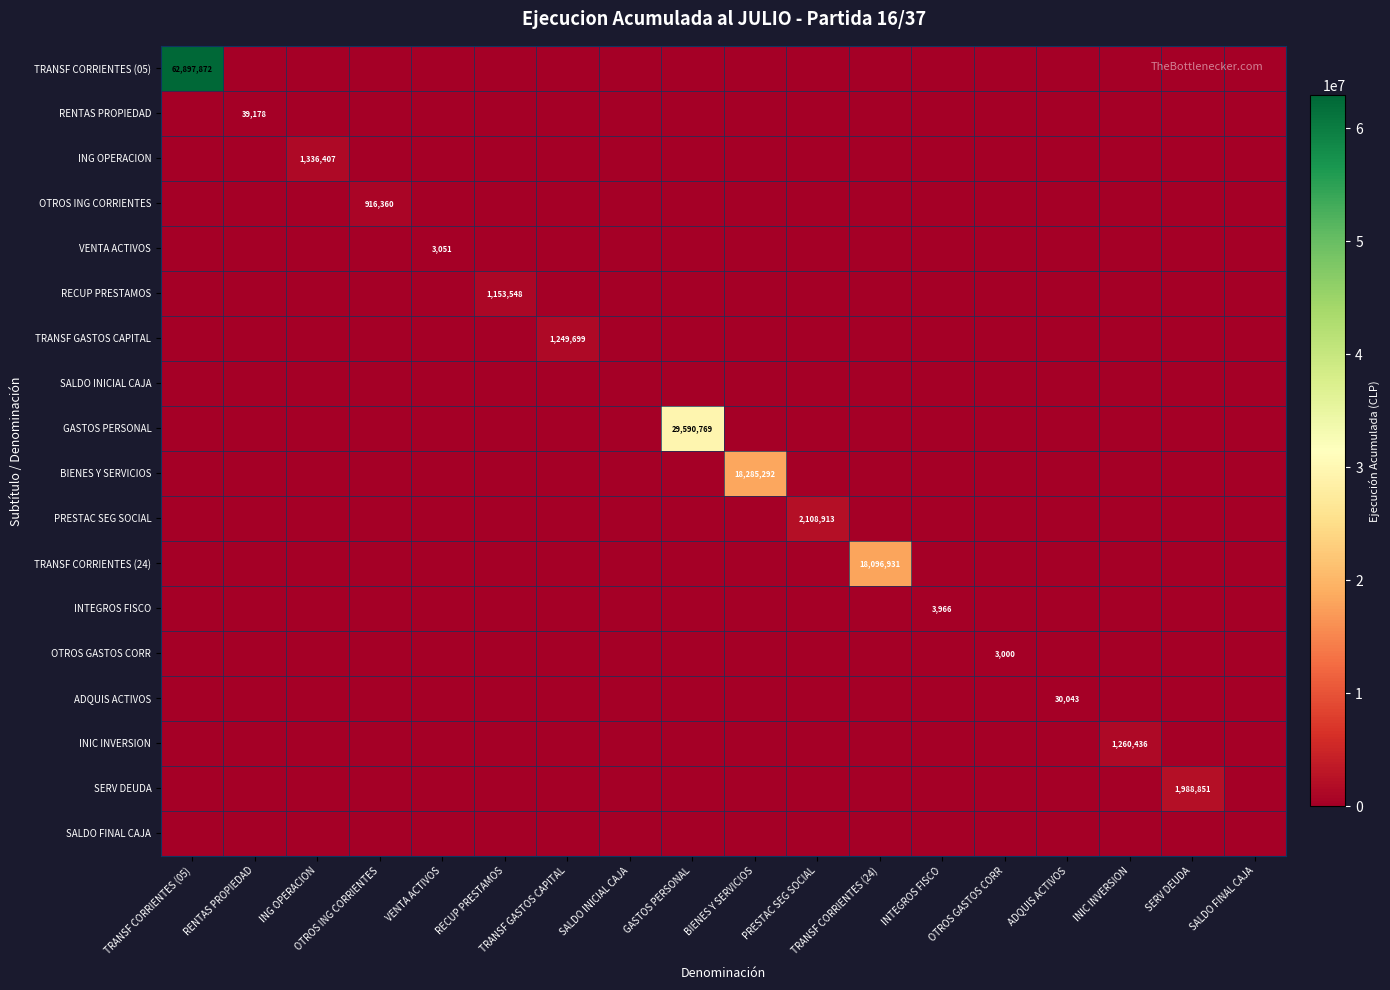

How many values in OTROS GASTOS CORR are above zero?

1